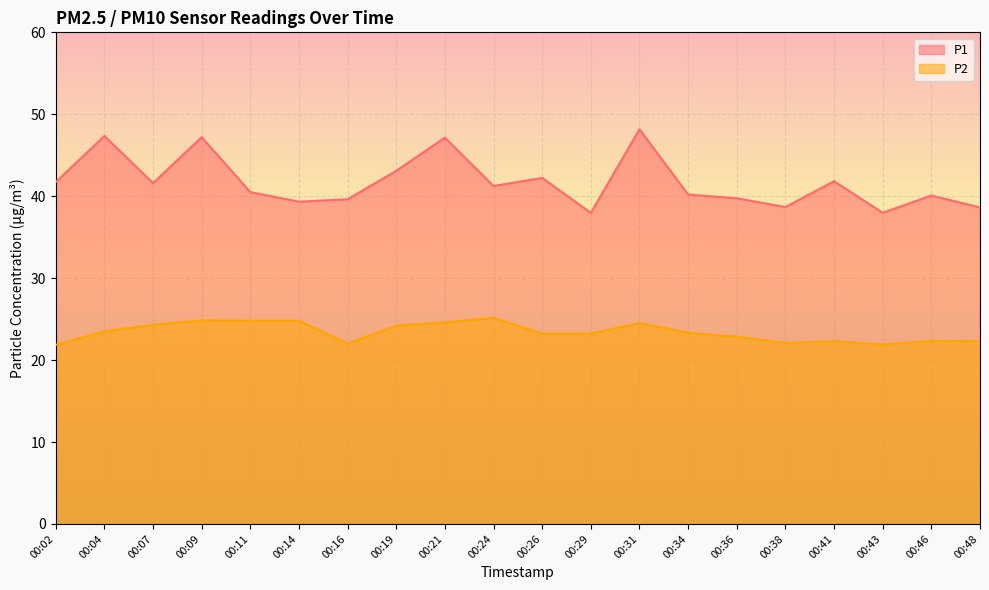

What is the value of the P2 point at the 12th from the left?

23.2